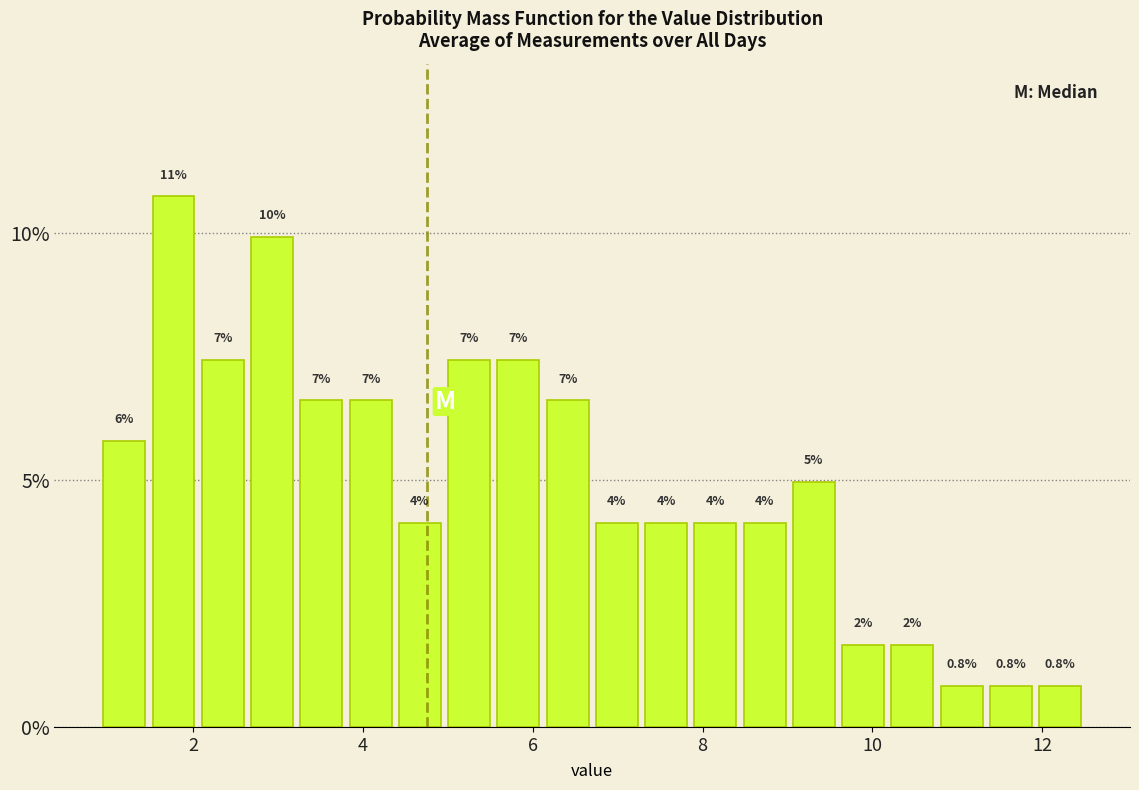

Around what value on the x-axis is the tallest bar? Give the approximate position of its centre, as read against the axis.

1.8